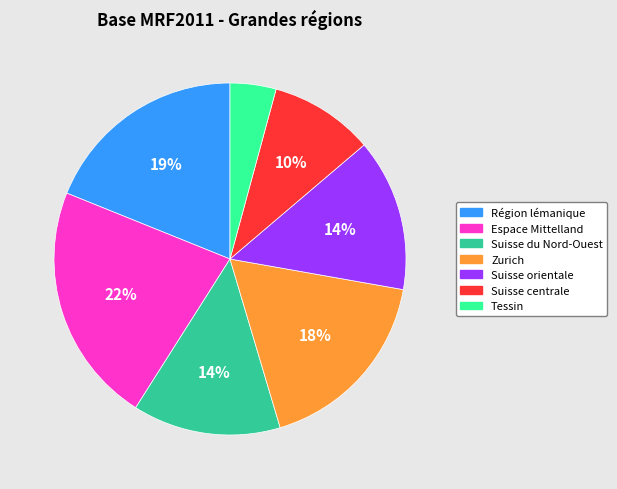

Is it true that Suisse du Nord-Ouest is 8% of the pie?

False